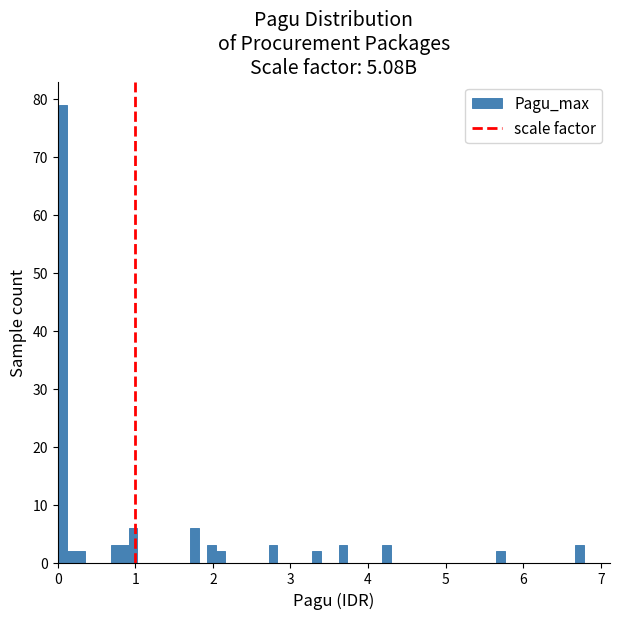

Read against the x-axis, roughly where is the centre of the tallest bar?

0.1